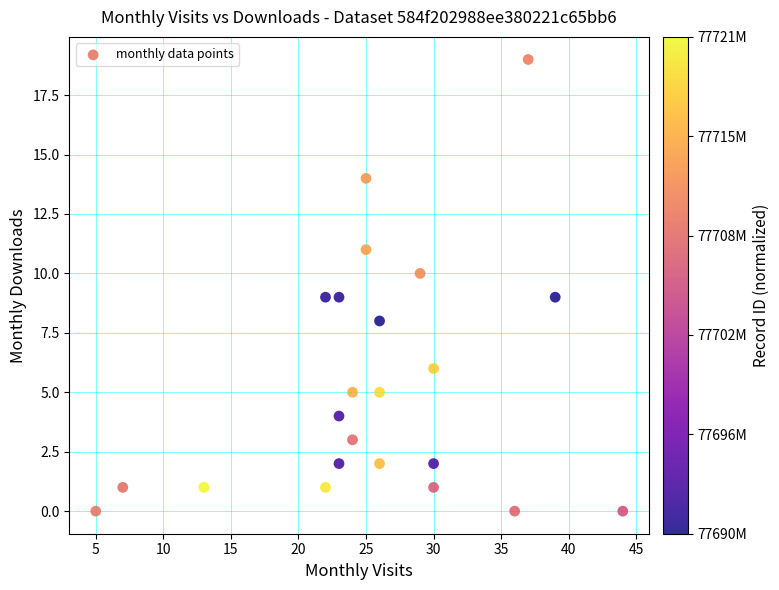

What is the range of X values (max minus min)?

39